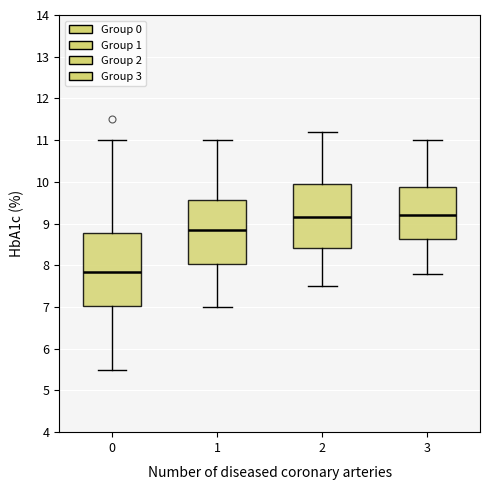

Where does the median line of the box at x = 0 sit on the y-axis? The values are not printed on the chart, so give them approximately, as read against the axis.

7.9